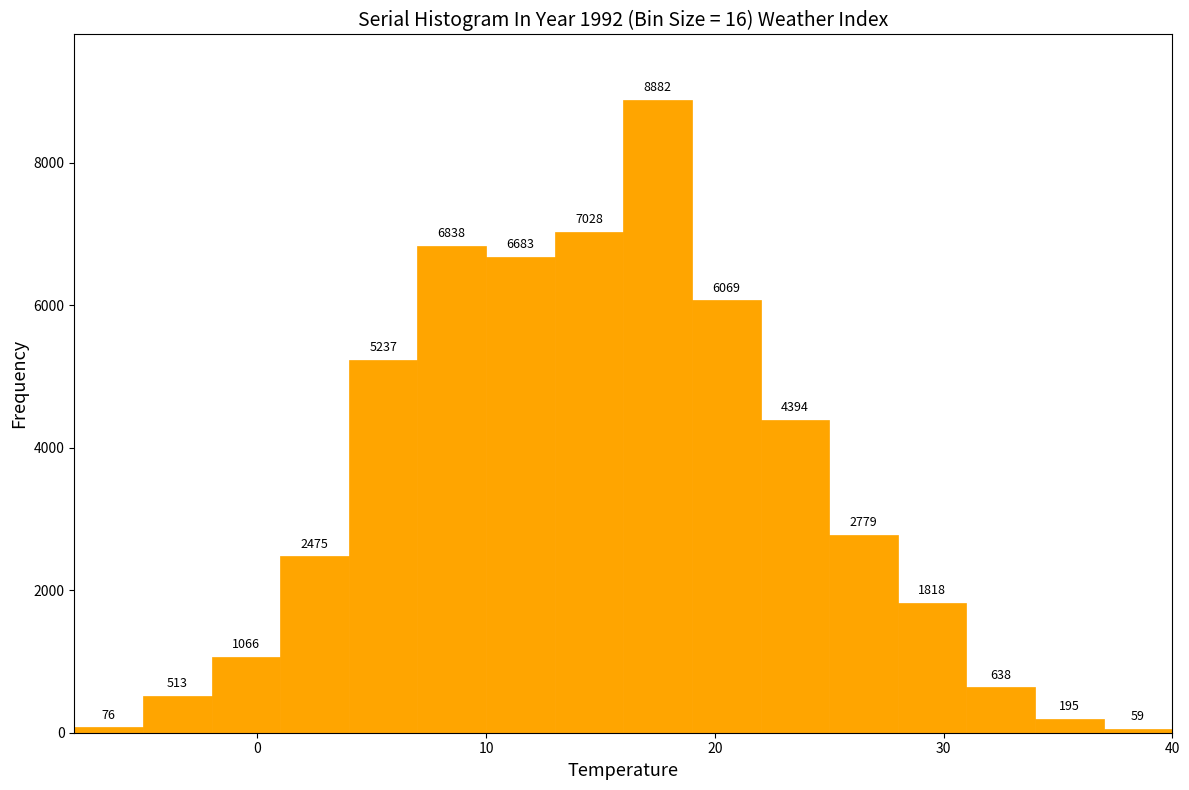

Read against the x-axis, roughly where is the centre of the tallest bar?

18